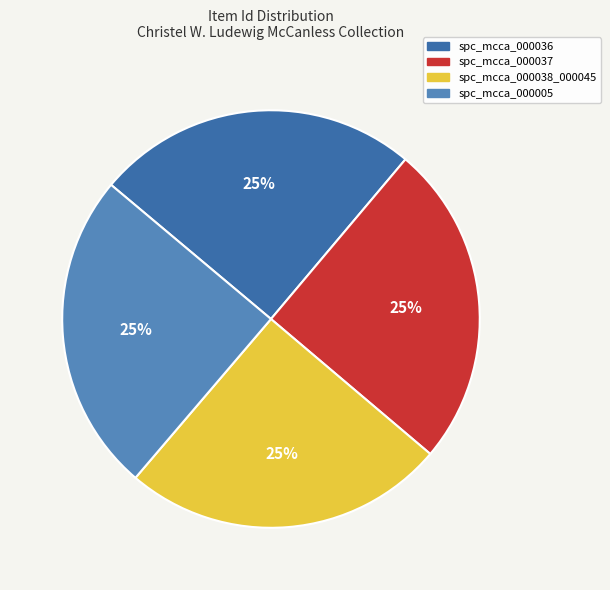

To the nearest percent, what portion does spc_mcca_000005 represent?

25%